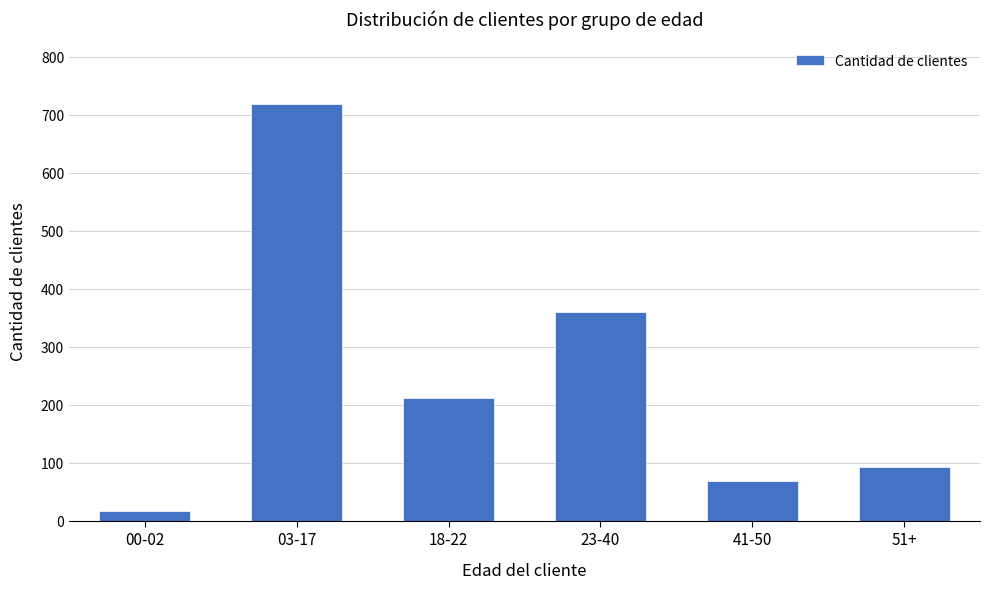

Reading left to right, extract all data points from this chart.

00-02=16	03-17=719	18-22=211	23-40=360	41-50=69	51+=93